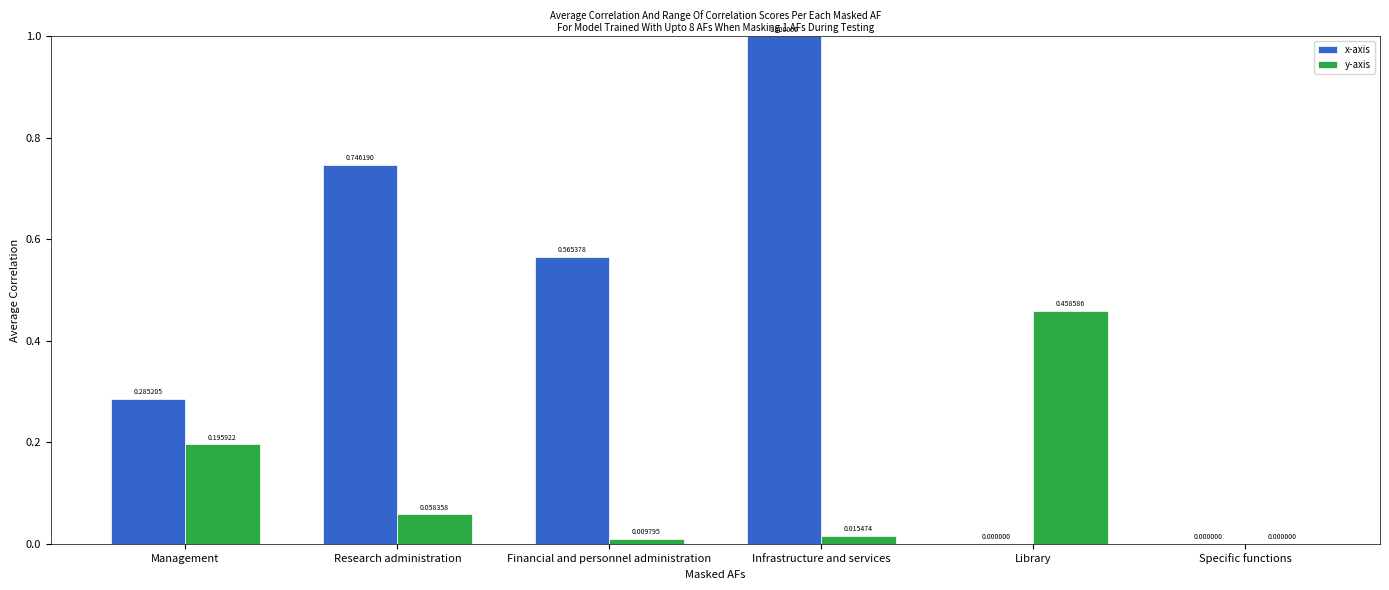

Does the chart contain stacked bars?

No